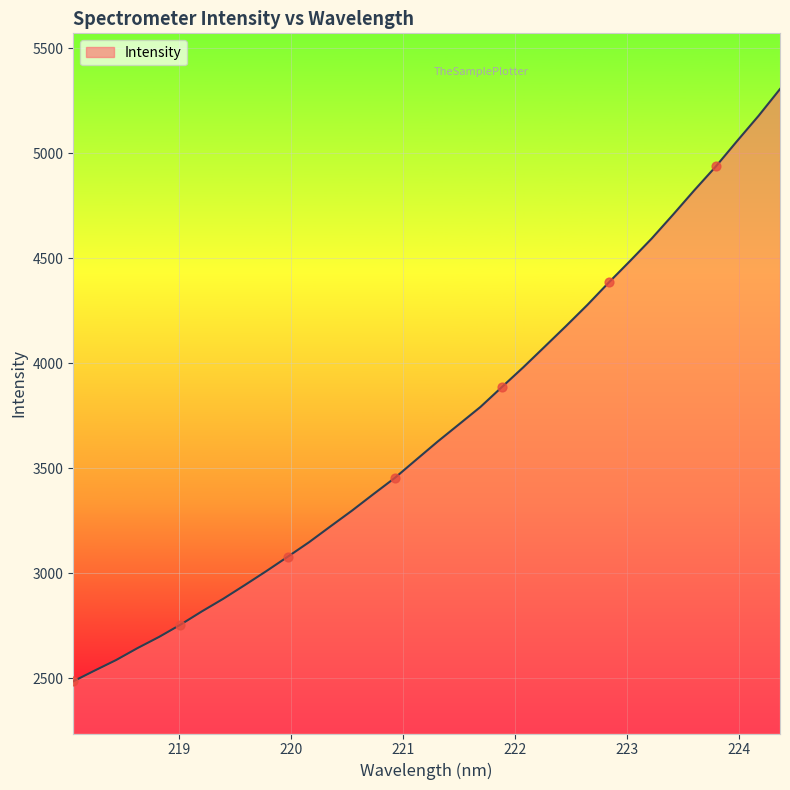

What is the smallest value displayed?

2485.6